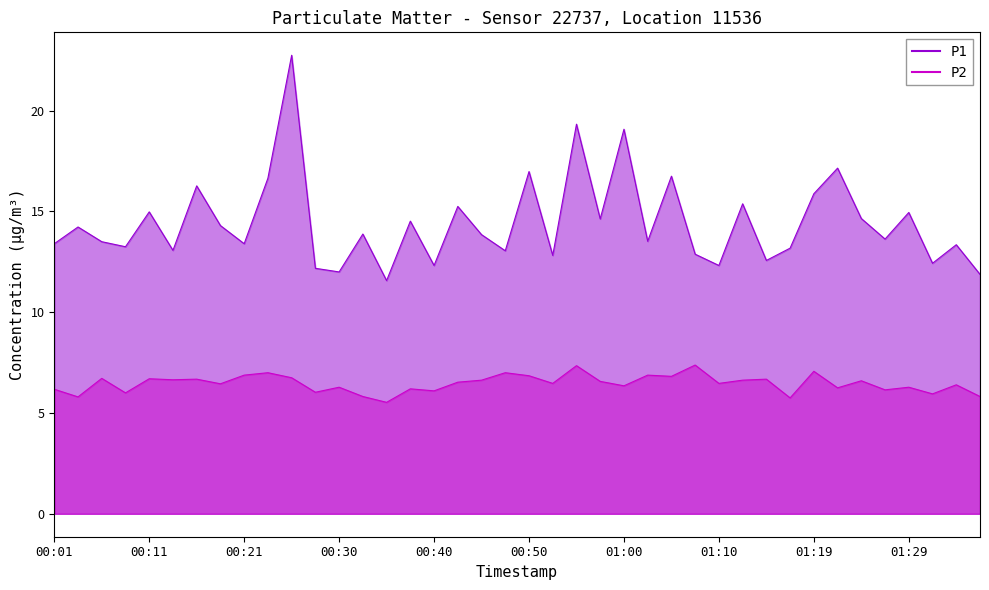

Is it true that P2 equals 9.5 at 00:28?

False